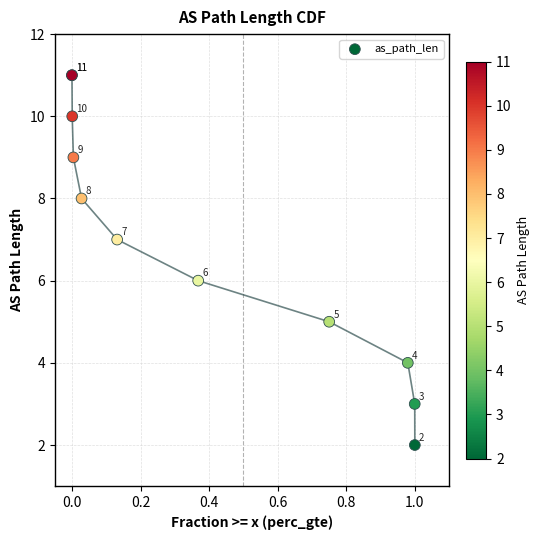

What Y value in the scatter plot is closest to 6?

6